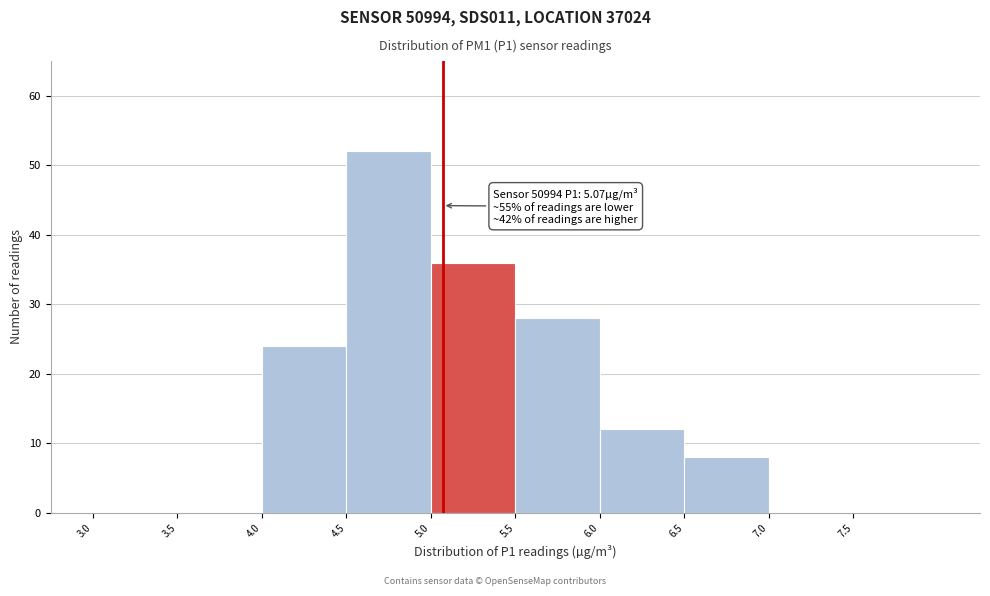

Which range on the x-axis has the tallest bar?

4.5 to 5.0